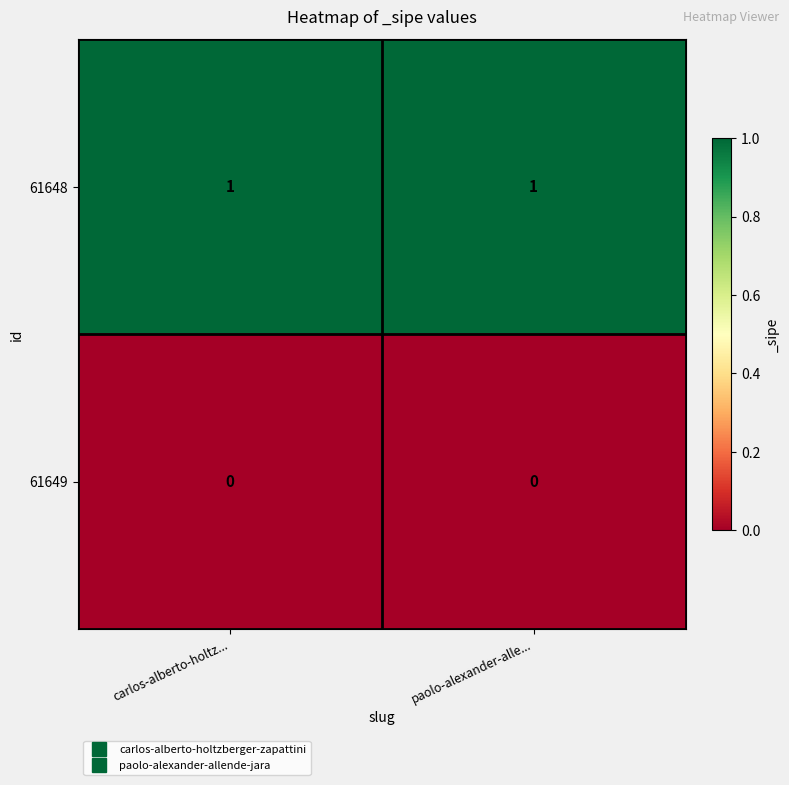

Rank the series at carlos-alberto-holtz... from highest to lowest value.

61648, 61649